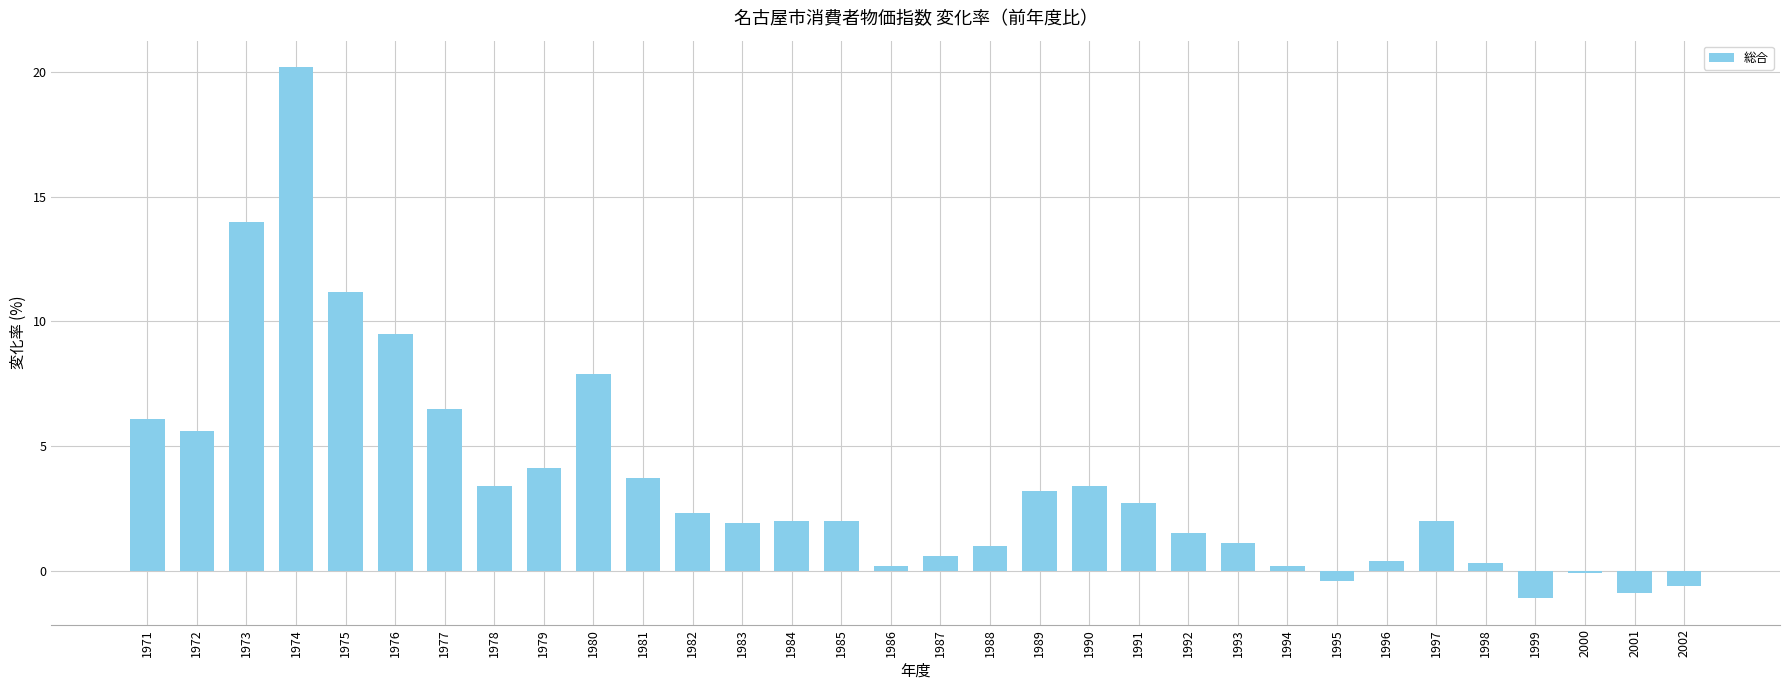

Does the chart contain any negative values?

Yes